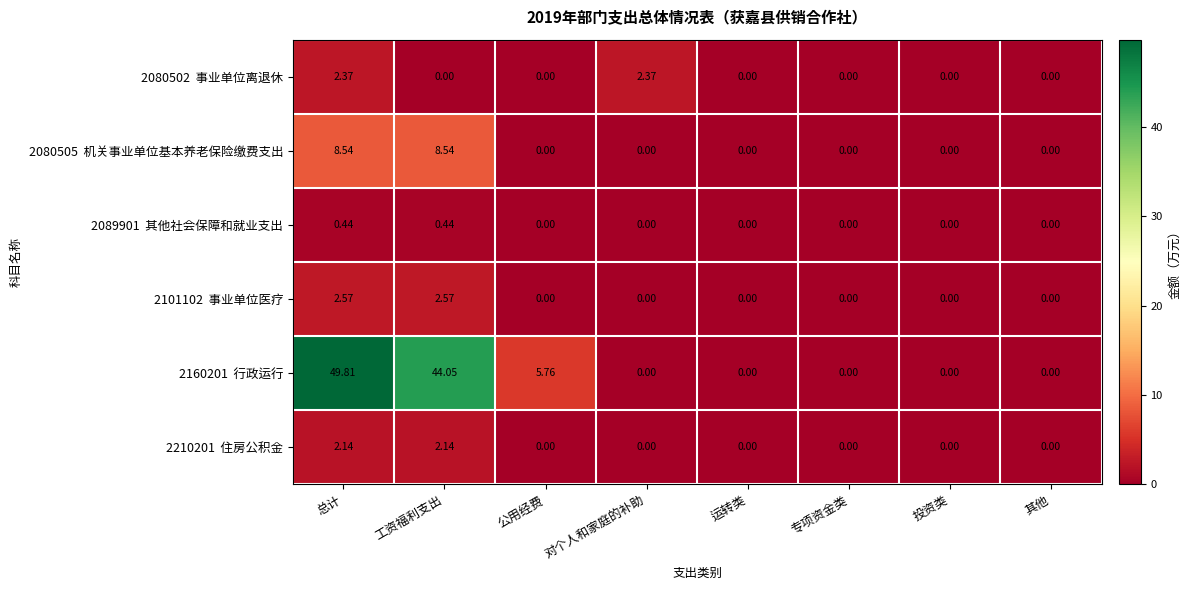

How many categories are shown in the chart?

8